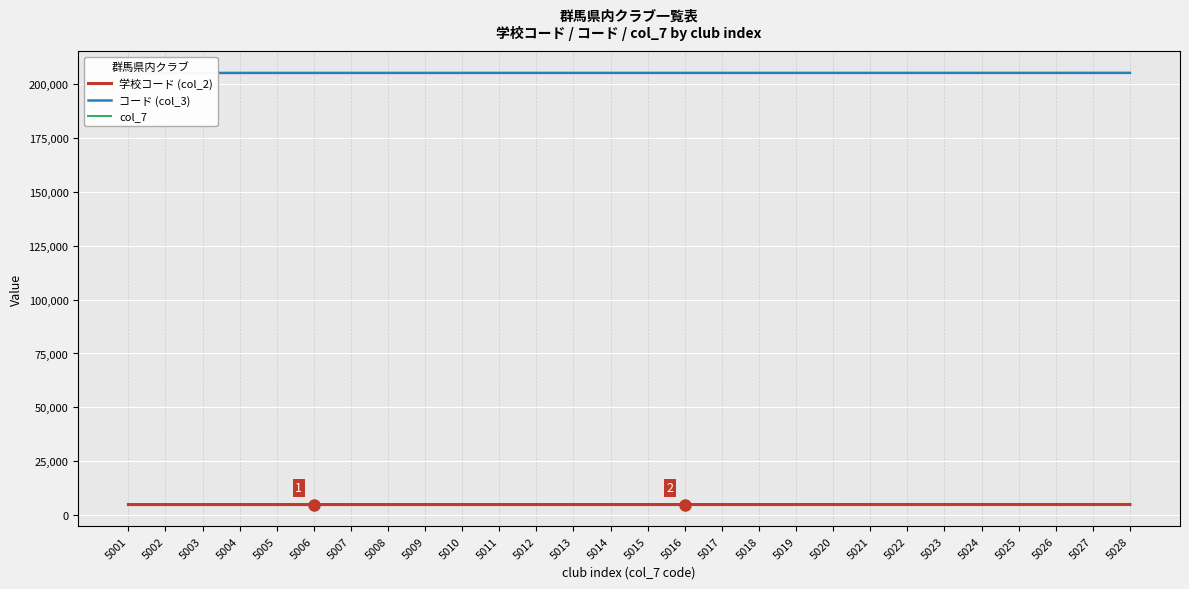

What are all the series names shown in the legend?

学校コード (col_2), コード (col_3), col_7